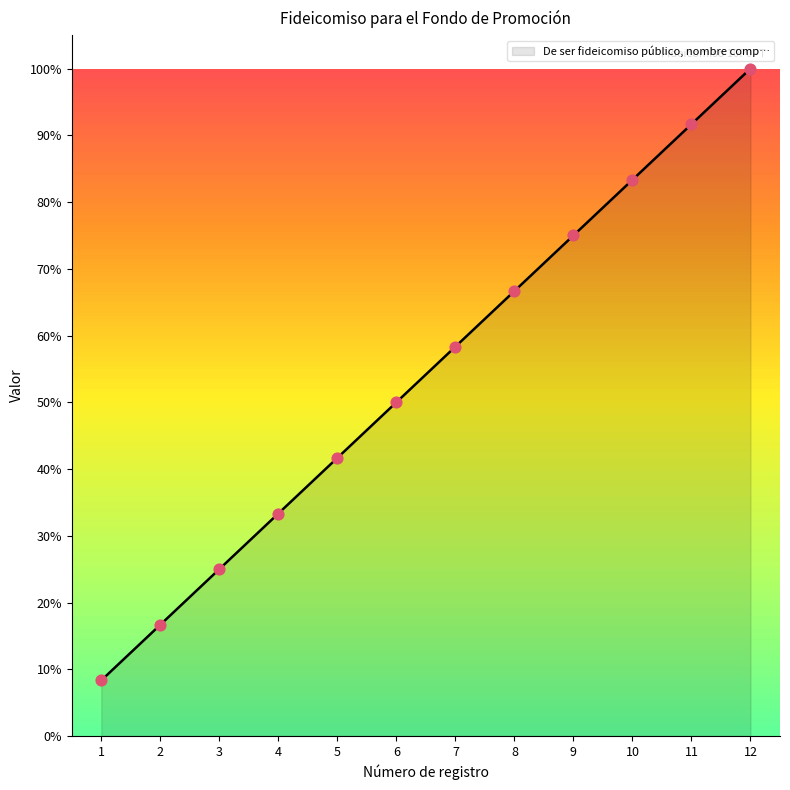

Between 9 and 11, which is larger?

11